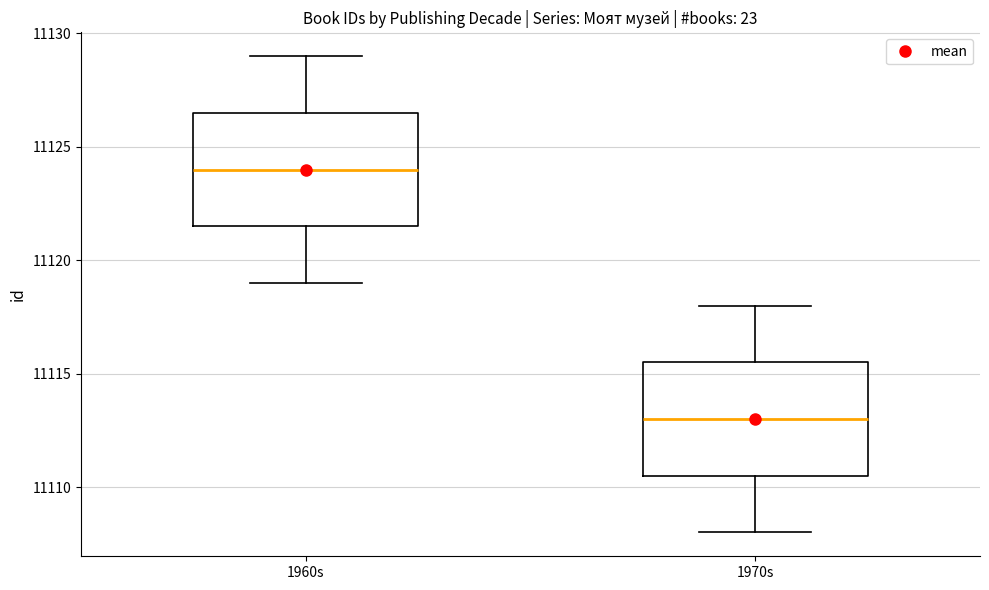

Reading left to right, read every box against the y-axis: the position of its median line, the range the box covers, and the ends of its whiskers. The values are not printed on the chart, so give them approximately, as read against the axis.

1960s: median 11124.0, box 11121.5 to 11126.5, whiskers 11119.0 to 11129.0
1970s: median 11113.0, box 11110.5 to 11115.5, whiskers 11108.0 to 11118.0